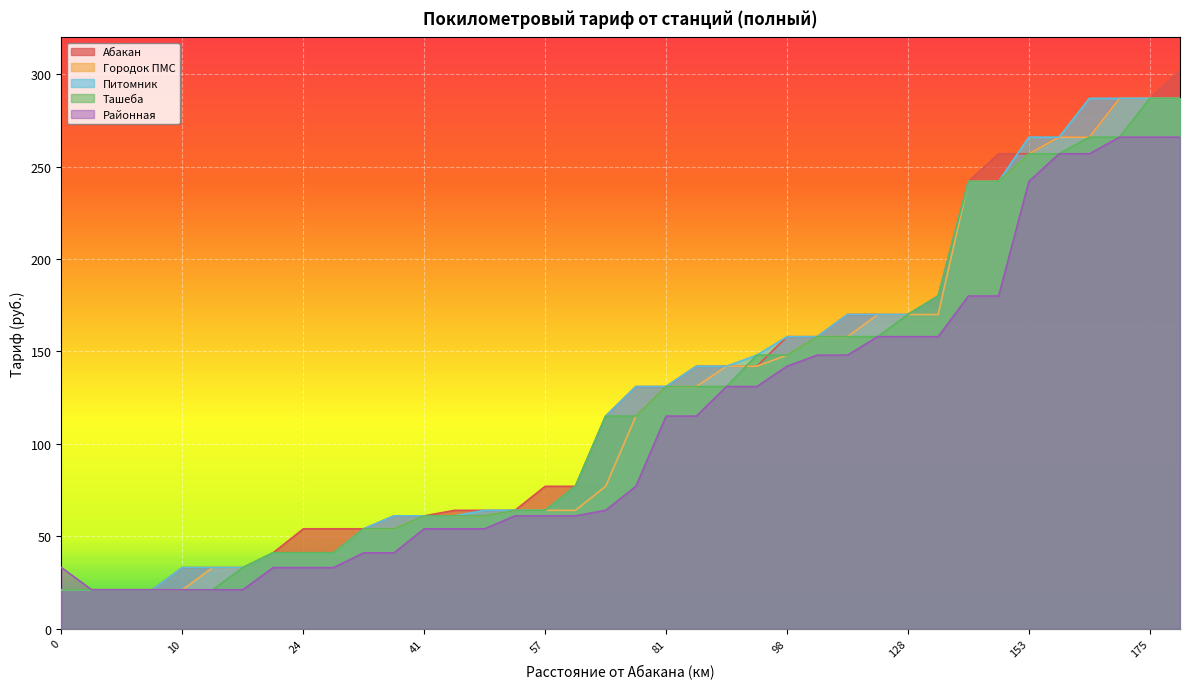

What is the difference between the Районная values at 175 and 10?

245